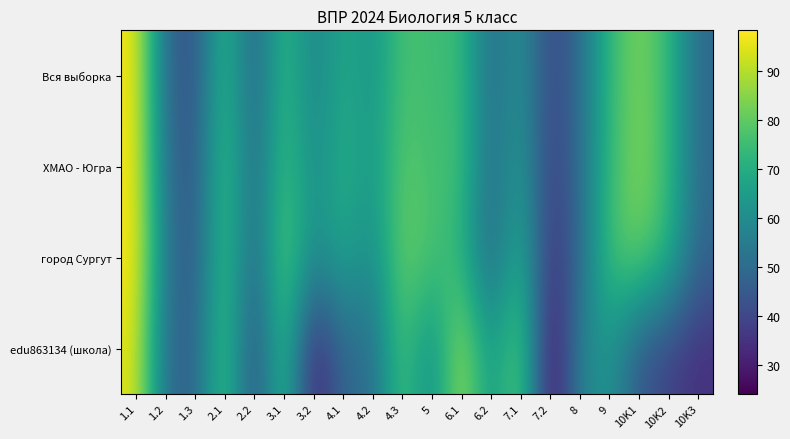

Reading left to right, extract all data points from this chart.

Вся выборка: 1.1=97.6	1.2=48.8	1.3=42.1	2.1=75.5	2.2=45.6	3.1=75.2	3.2=56.5	4.1=69.3	4.2=61.9	4.3=77.3	5=75.0	6.1=74.8	6.2=49.5	7.1=62.9	7.2=39.0	8=50.0	9=73.3	10K1=83.9	10K2=74.0	10K3=49.2
ХМАО - Югра: 1.1=97.9	1.2=50.7	1.3=43.3	2.1=77.7	2.2=47.7	3.1=76.8	3.2=58.7	4.1=71.2	4.2=62.8	4.3=79.8	5=75.3	6.1=76.2	6.2=49.5	7.1=65.6	7.2=36.8	8=50.2	9=73.9	10K1=84.6	10K2=74.1	10K3=49.1
город Сургут: 1.1=98.4	1.2=53.0	1.3=43.8	2.1=77.5	2.2=46.6	3.1=81.8	3.2=59.2	4.1=68.4	4.2=59.1	4.3=82.1	5=77.1	6.1=71.9	6.2=47.0	7.1=72.3	7.2=33.5	8=49.0	9=76.6	10K1=81.7	10K2=72.4	10K3=48.5
edu863134 (школа): 1.1=95.5	1.2=49.5	1.3=46.4	2.1=79.3	2.2=38.7	3.1=77.5	3.2=28.8	4.1=49.5	4.2=49.5	4.3=78.4	5=57.7	6.1=90.1	6.2=61.3	7.1=83.3	7.2=24.0	8=56.8	9=63.5	10K1=44.1	10K2=38.7	10K3=34.2